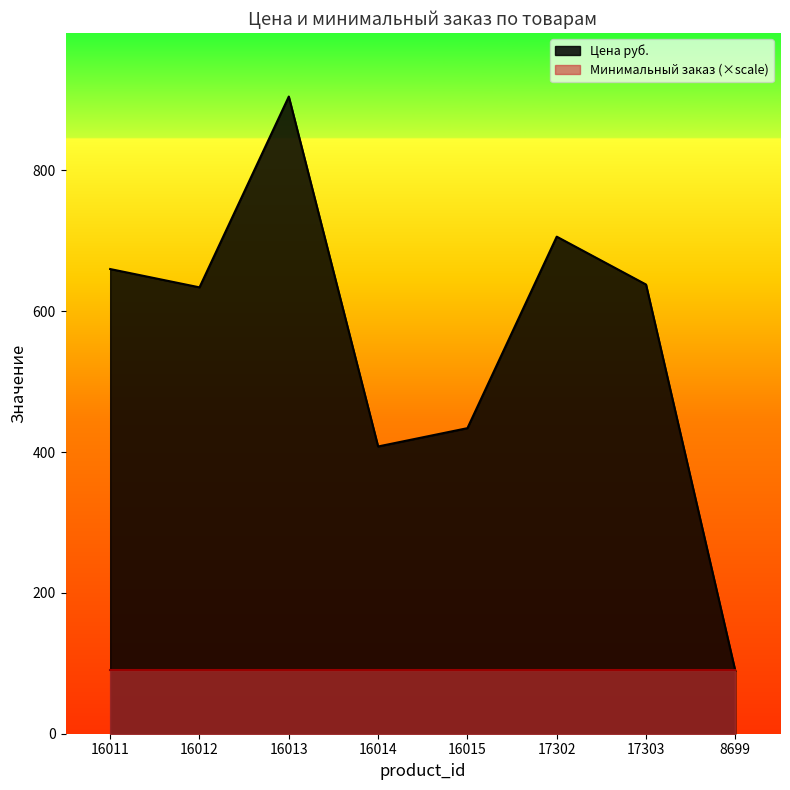

True or false: the data has more than 0 interior local peaks.

True